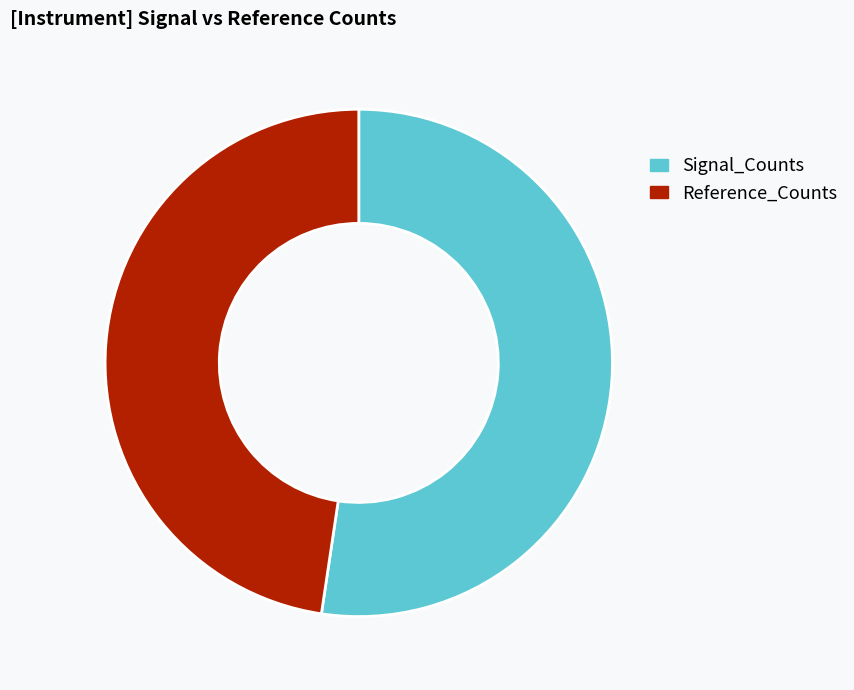

Do Reference_Counts and Signal_Counts together represent more than half of the pie?

Yes